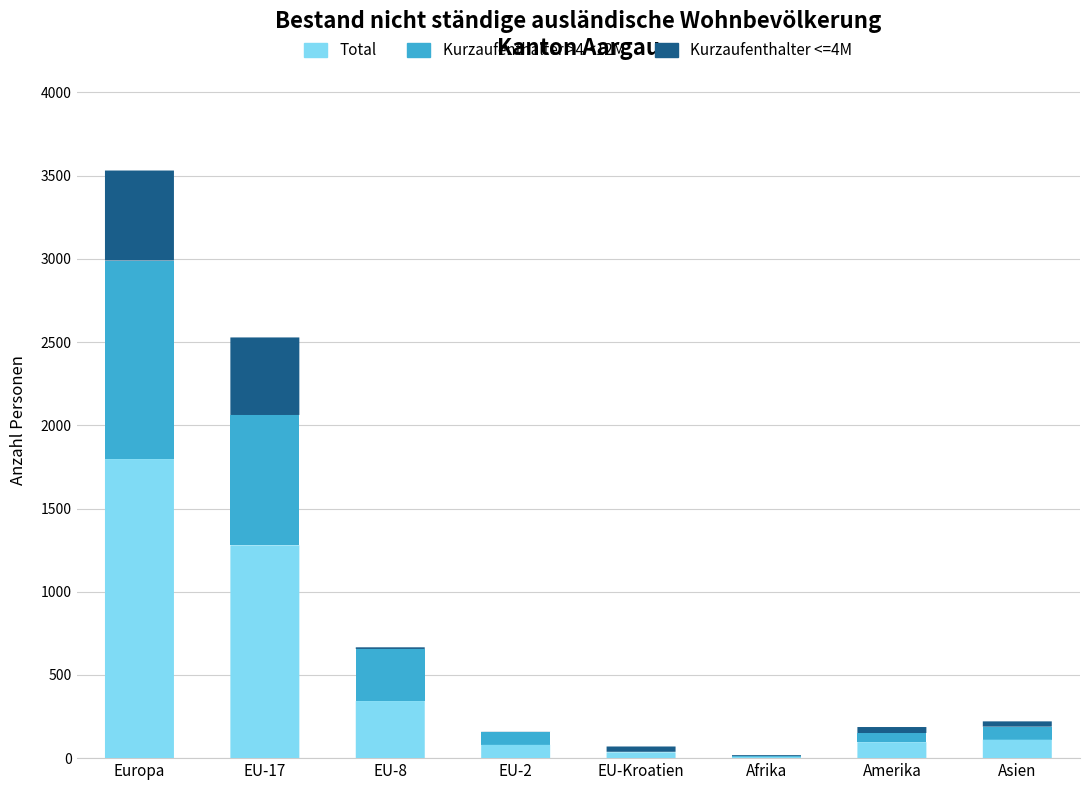

Which series changed the most between EU-2 and EU-Kroatien?

Kurzaufenthalter >4 <12M